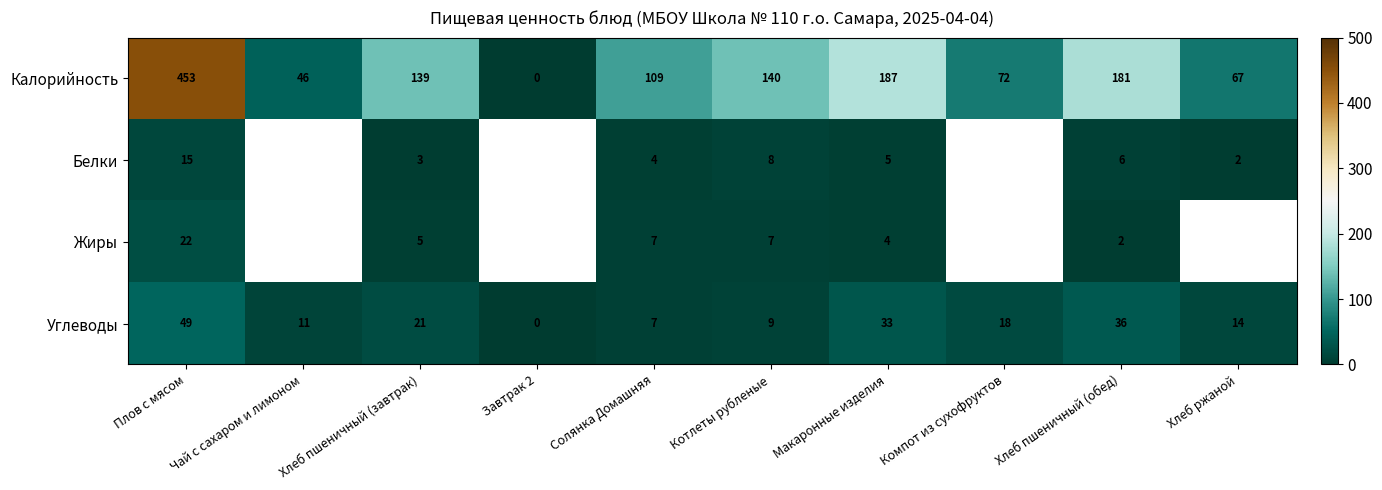

Rank the series at Макаронные изделия from highest to lowest value.

Калорийность, Углеводы, Белки, Жиры